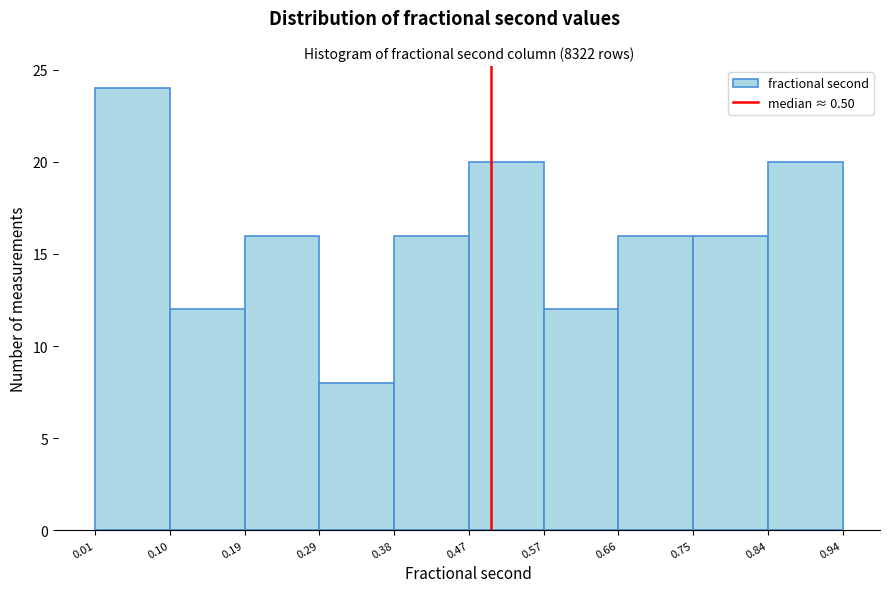

Reading left to right, transcribe this chart: for each bar, give the range it covers on the x-axis and its height. The values are not printed on the chart, so give them approximately, as read against the axis.

0.01 to 0.10: 24
0.10 to 0.19: 12
0.19 to 0.29: 16
0.29 to 0.38: 8
0.38 to 0.47: 16
0.47 to 0.57: 20
0.57 to 0.66: 12
0.66 to 0.75: 16
0.75 to 0.84: 16
0.84 to 0.94: 20